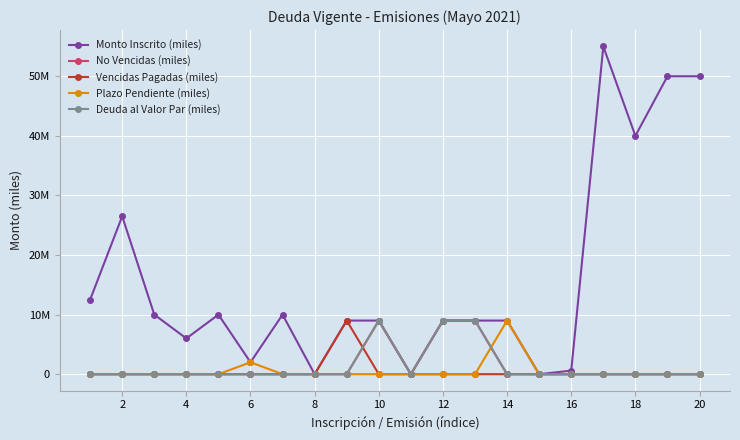

Is this an area chart (filled region under the line)?

No